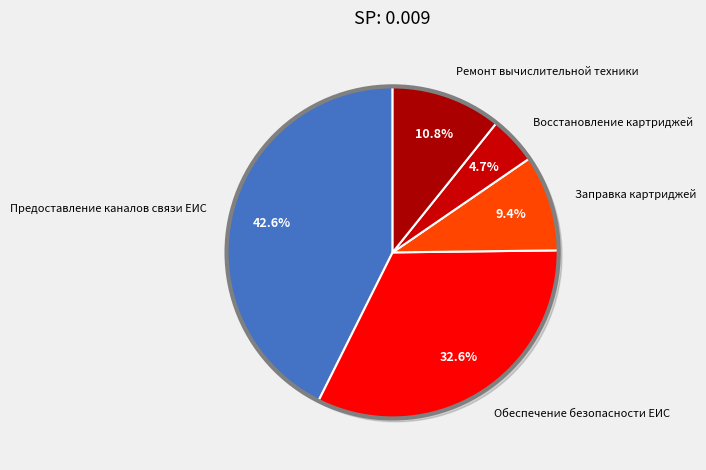

True or false: Обеспечение безопасности ЕИС accounts for 40% of the total.

False